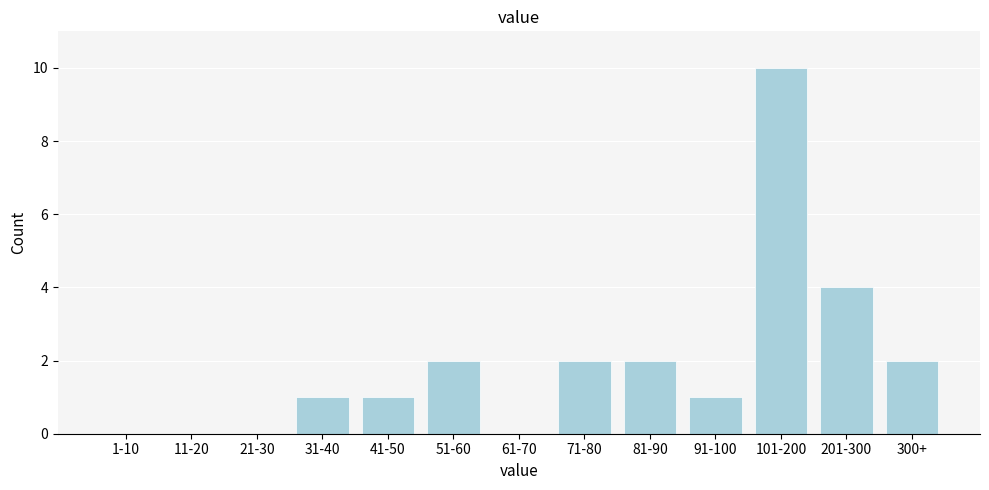

Reading right to left, list all the values displayed in this chart.

300+=2	201-300=4	101-200=10	91-100=1	81-90=2	71-80=2	61-70=0	51-60=2	41-50=1	31-40=1	21-30=0	11-20=0	1-10=0